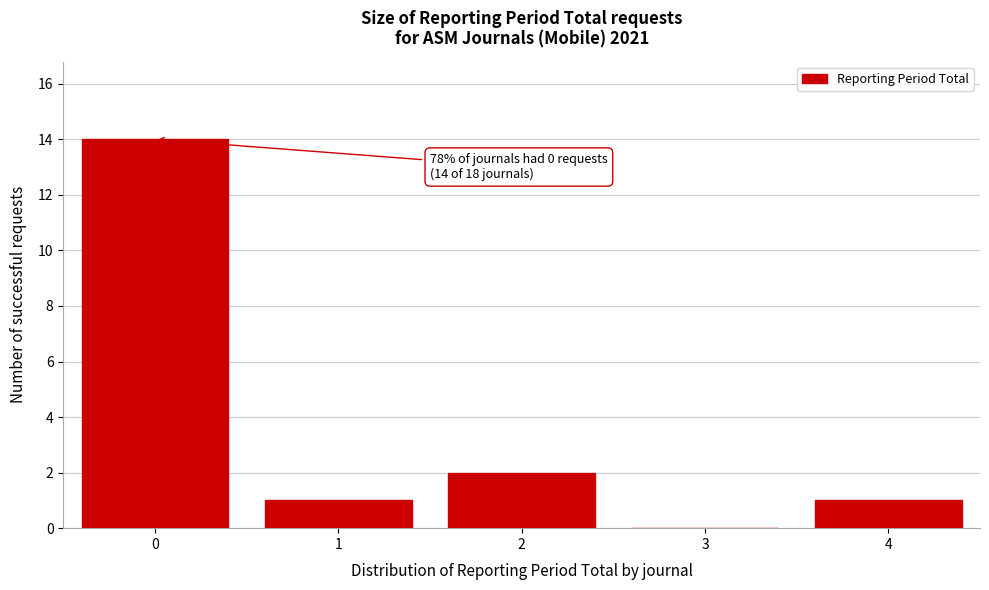

Reading right to left, transcribe all the data shown in this chart.

4=1	3=0	2=2	1=1	0=14